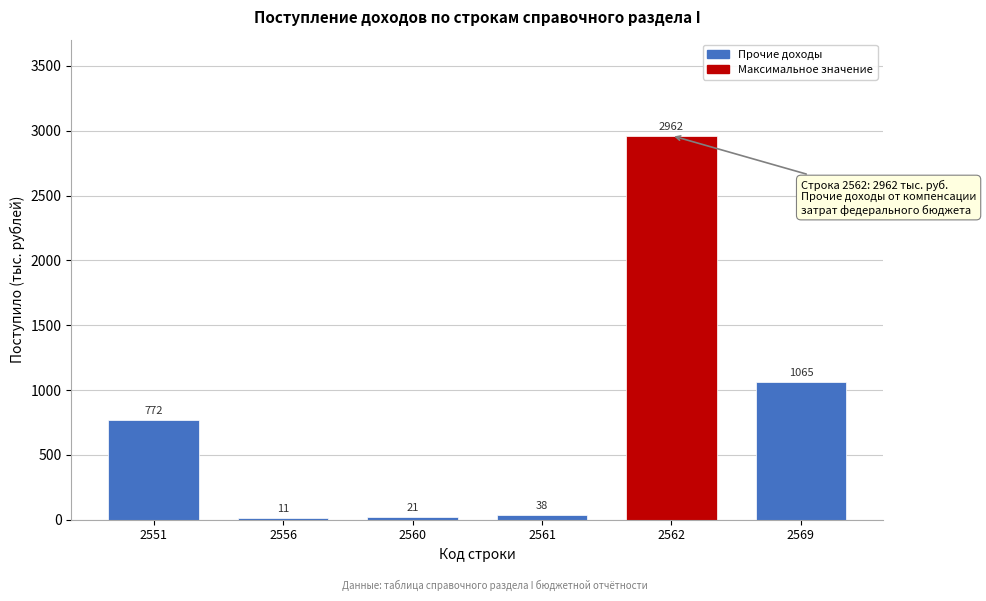

Reading left to right, transcribe all the data shown in this chart.

2551=772	2556=11	2560=21	2561=38	2562=2962	2569=1065